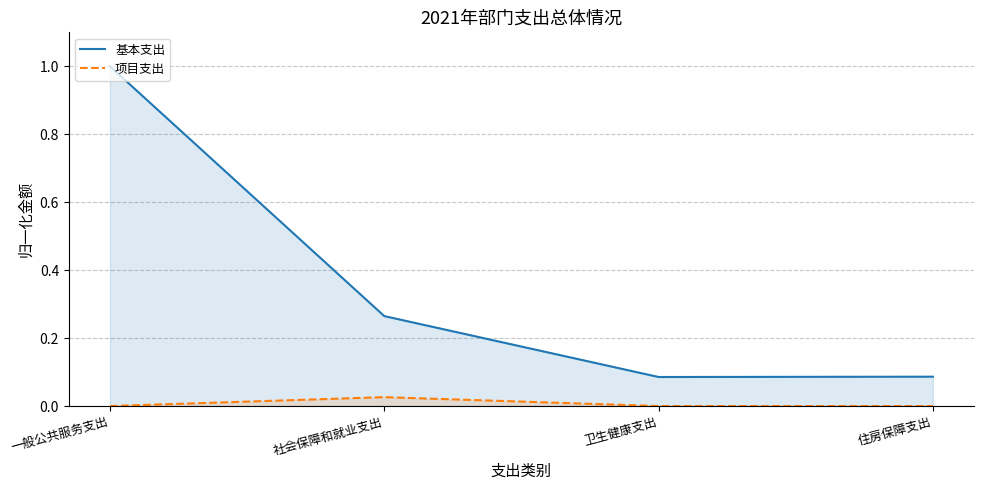

Is it true that 项目支出 equals 0.0 at 社会保障和就业支出?

False